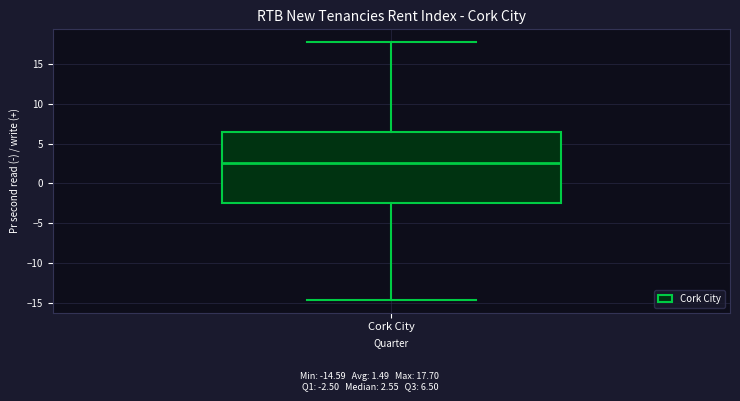

Transcribe this box plot: give where the median line is, the range the box spans, and where the two whiskers end, as read against the y-axis. The values are not printed on the chart, so give them approximately, as read against the axis.

median 2.5, box -2.5 to 6.5, whiskers -14.5 to 17.5